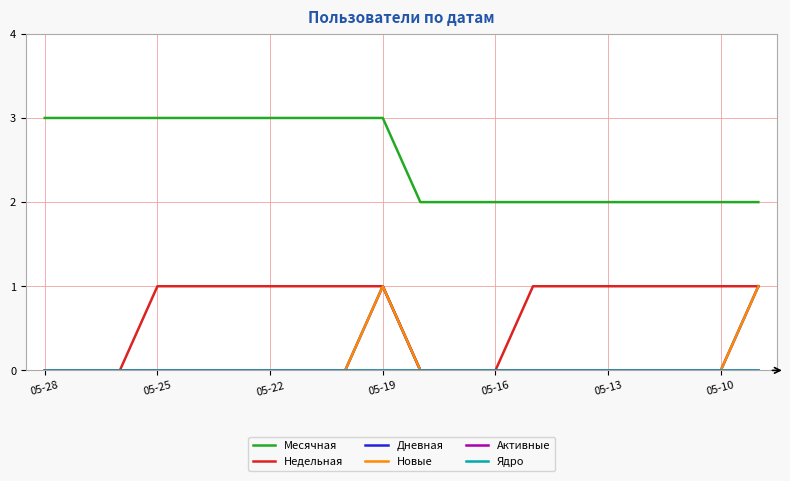

Is this an area chart (filled region under the line)?

No